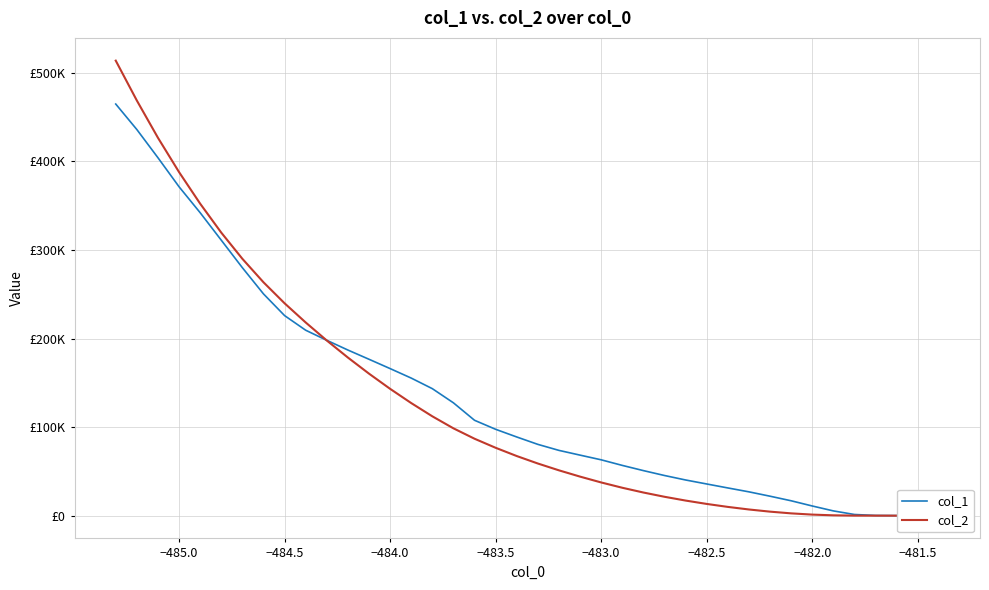

Rank the series at −484.5 from lowest to highest value.

col_1, col_2